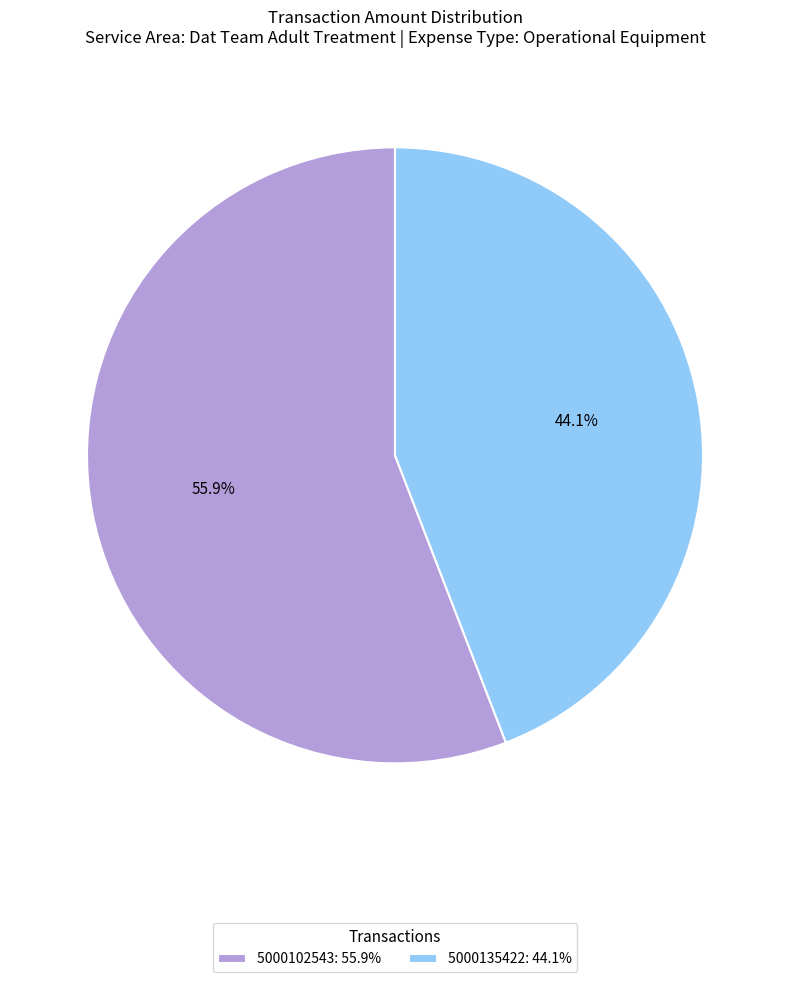

What is the ratio of the value at 5000135422 to the value at 5000102543?

0.8